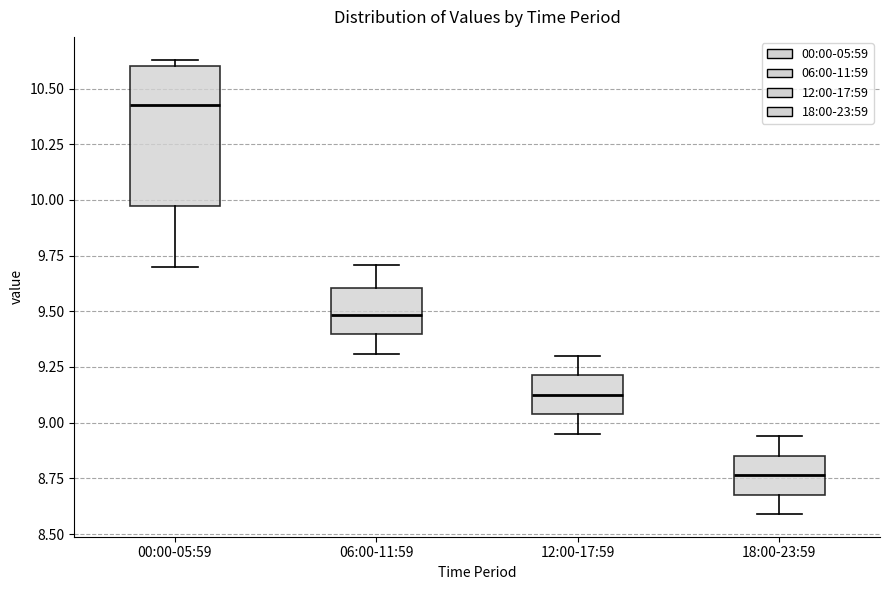

Where is the lower edge of the box for 18:00-23:59 on the y-axis? The values are not printed on the chart, so give them approximately, as read against the axis.

8.70